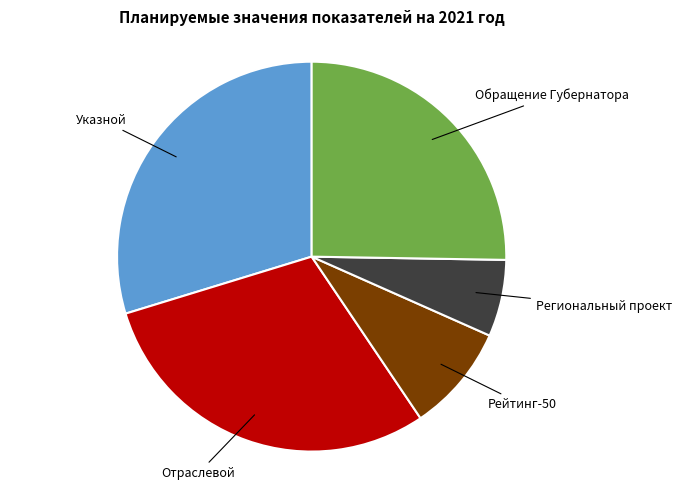

Is there any slice that represents more than half of the pie?

No